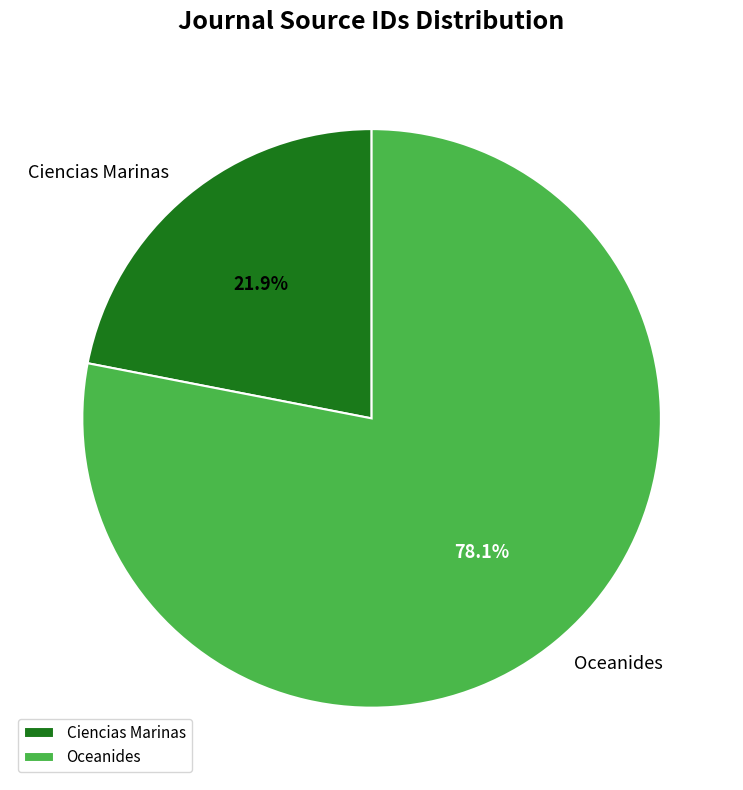

To the nearest percent, what is the difference between the Ciencias Marinas and Oceanides slice percentages?

56%